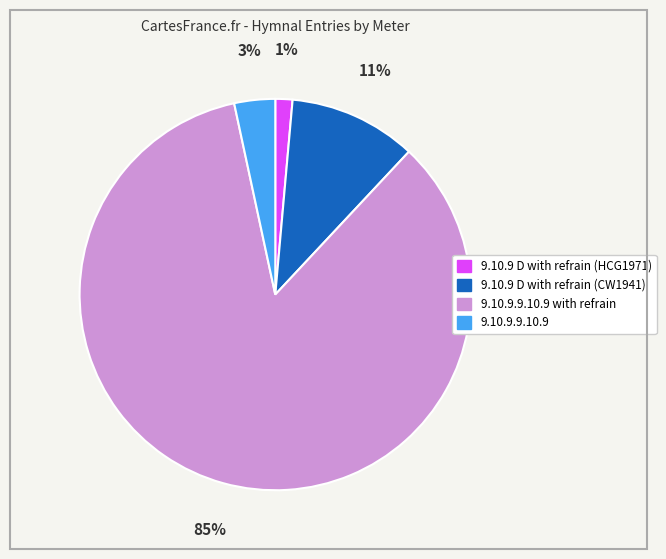

Is there any slice that represents more than half of the pie?

Yes